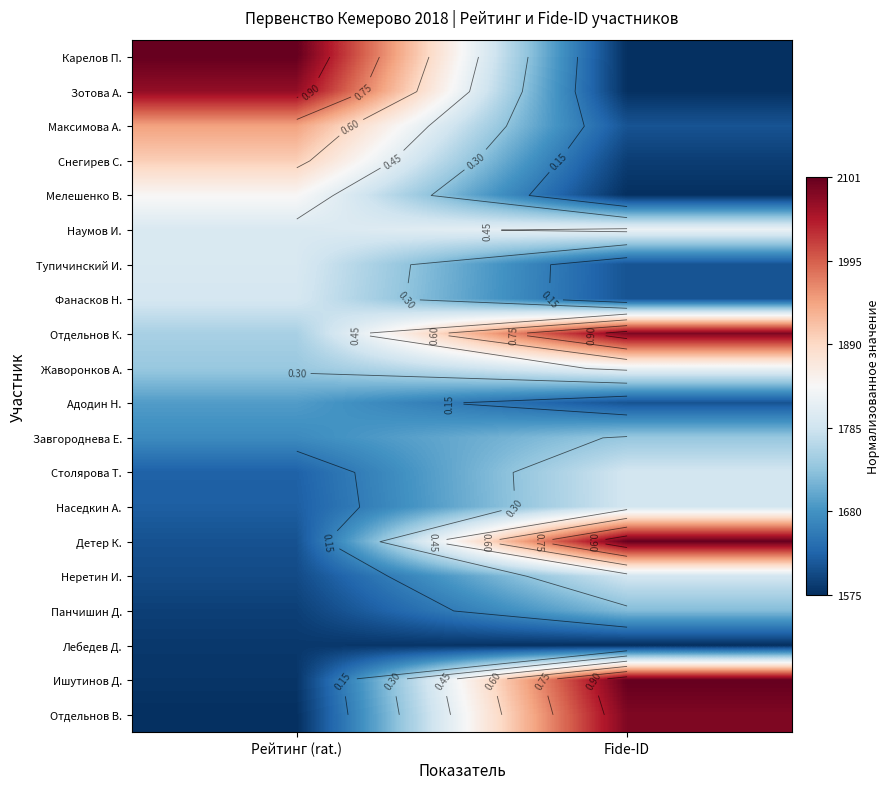

List the series in order of their peak value, lowest first.

Лебедев Д., Адодин Н., Панчишин Д., Завгороднева Е., Столярова Т., Неретин И., Наседкин А., Фанасков Н., Тупичинский И., Жаворонков А., Наумов И., Мелешенко В., Снегирев С., Максимова А., Зотова А., Отдельнов В., Отдельнов К., Детер К., Карелов П., Ишутинов Д.